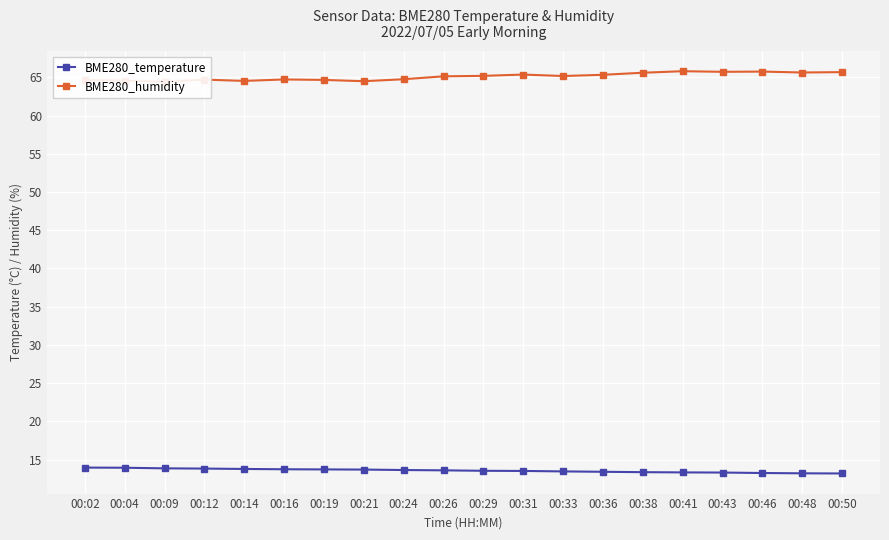

Rank the series at 00:09 from lowest to highest value.

BME280_temperature, BME280_humidity